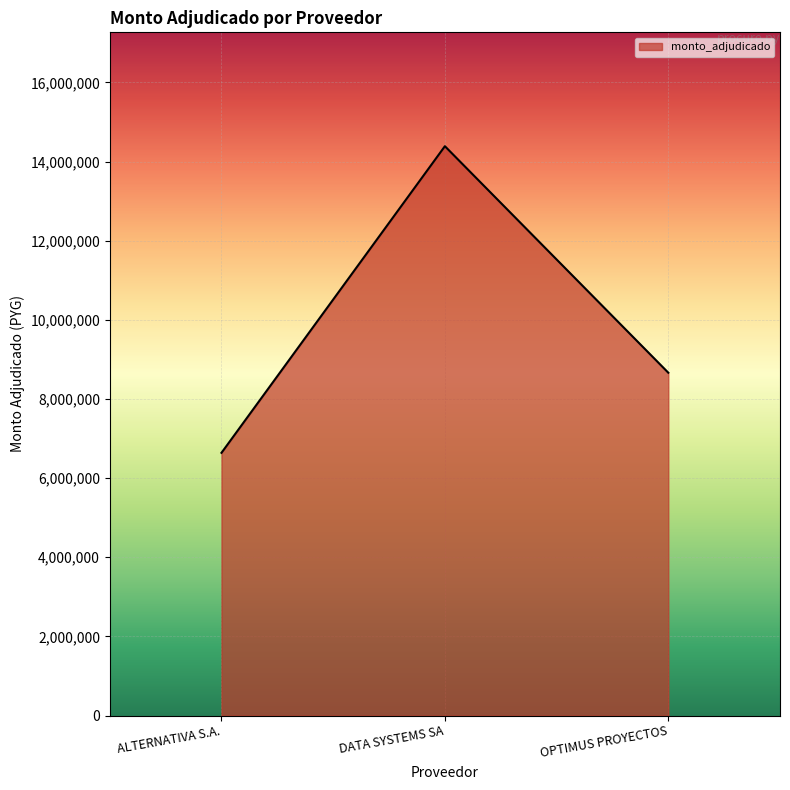

Rank the categories by value from lowest to highest.

ALTERNATIVA S.A., OPTIMUS PROYECTOS, DATA SYSTEMS SA